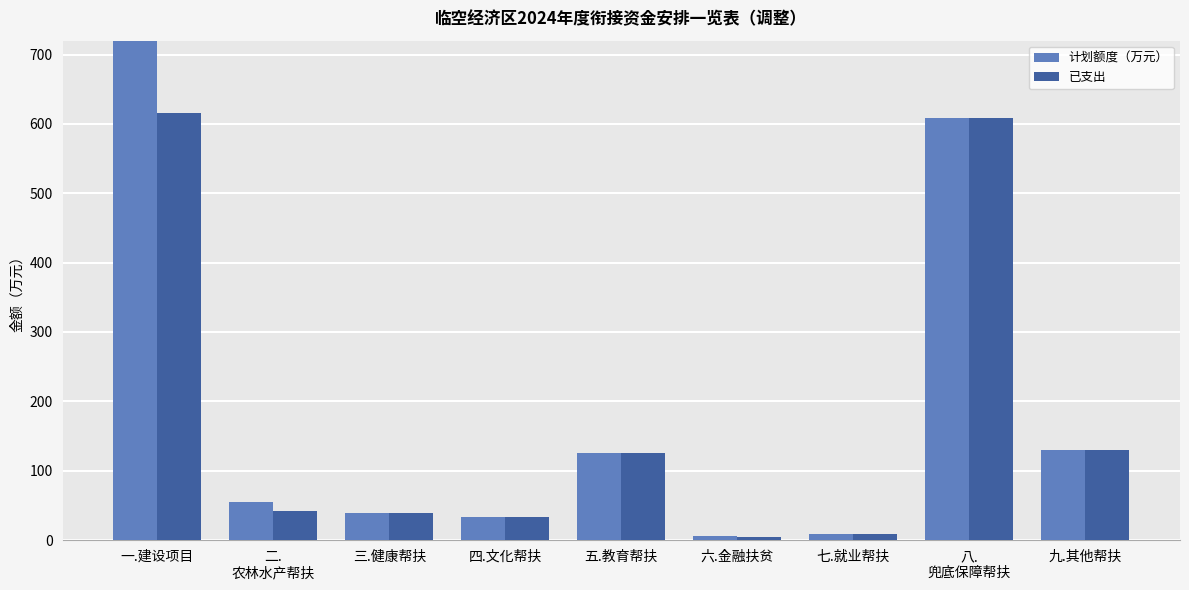

Which has a higher value, 四.文化帮扶 or 九.其他帮扶?

九.其他帮扶